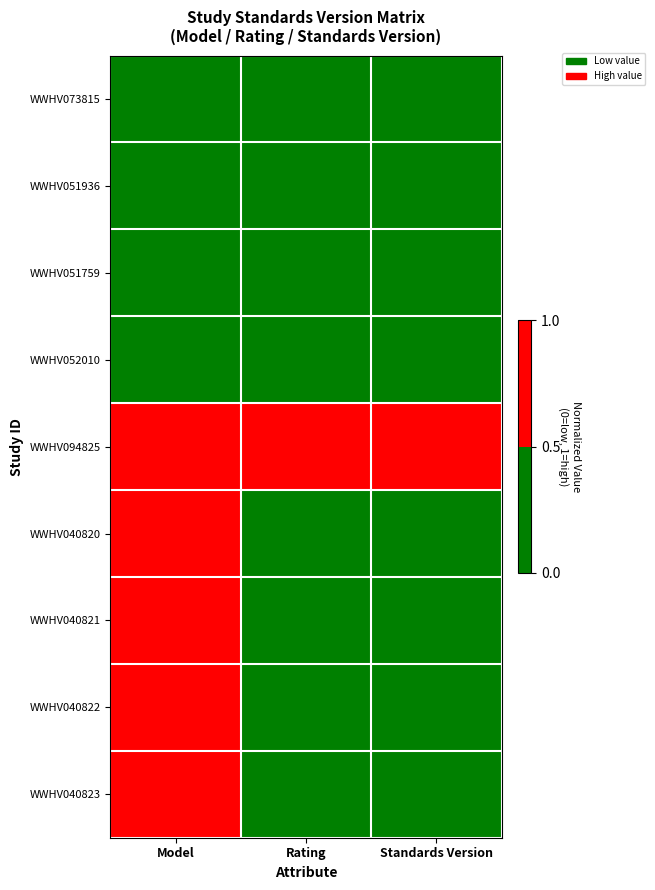

Reading left to right, list all the values displayed in this chart.

WWHV073815: Model=0.0	Rating=0.0	Standards Version=0.0
WWHV051936: Model=0.0	Rating=0.0	Standards Version=0.0
WWHV051759: Model=0.0	Rating=0.0	Standards Version=0.0
WWHV052010: Model=0.0	Rating=0.0	Standards Version=0.0
WWHV094825: Model=0.5	Rating=1.0	Standards Version=1.0
WWHV040820: Model=1.0	Rating=0.0	Standards Version=0.0
WWHV040821: Model=1.0	Rating=0.0	Standards Version=0.0
WWHV040822: Model=1.0	Rating=0.0	Standards Version=0.0
WWHV040823: Model=1.0	Rating=0.0	Standards Version=0.0